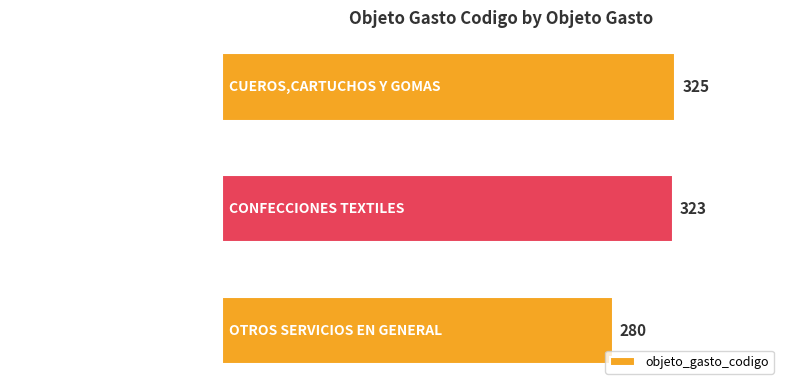

Rank the categories by value from highest to lowest.

CUEROS,CARTUCHOS Y GOMAS, CONFECCIONES TEXTILES, OTROS SERVICIOS EN GENERAL